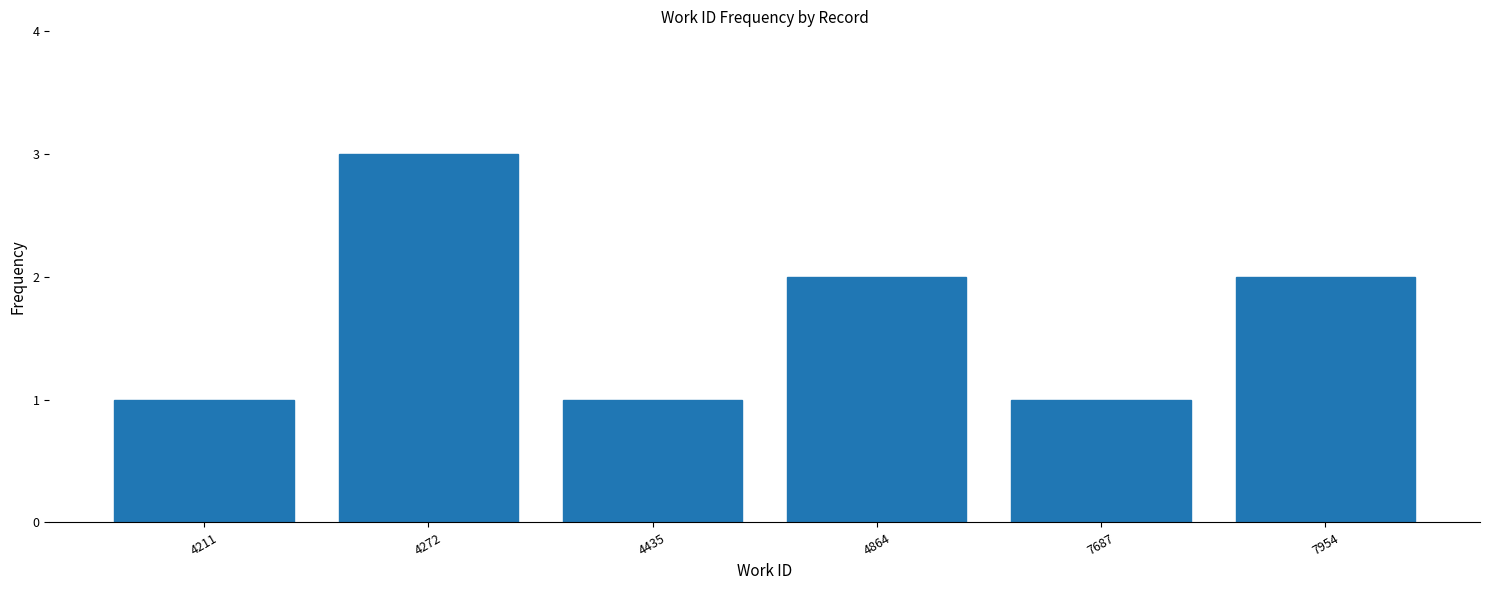

Count the values in the range 1 to 2.

5